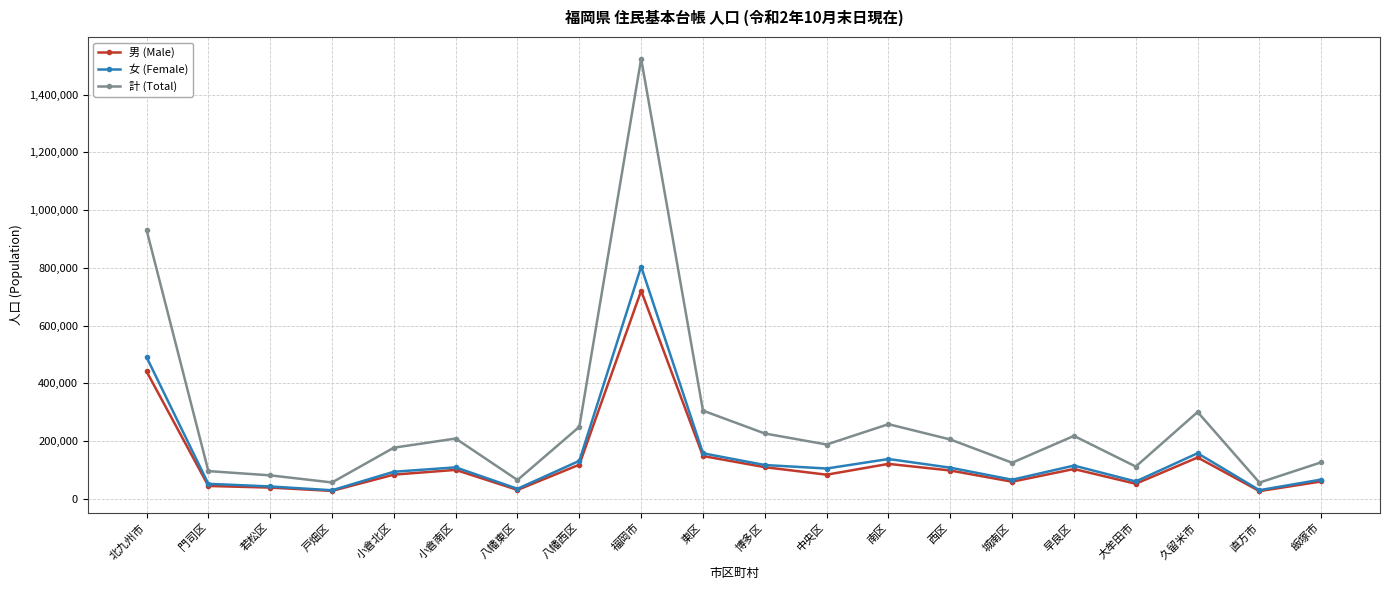

The value of 計 (Total) at 久留米市 is 300404. True or false?

True